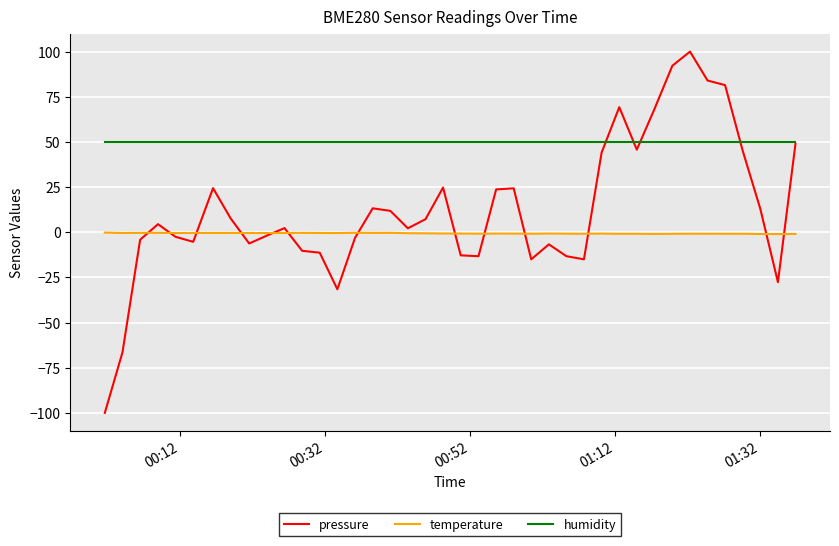

What is the greatest value displayed?

100.0